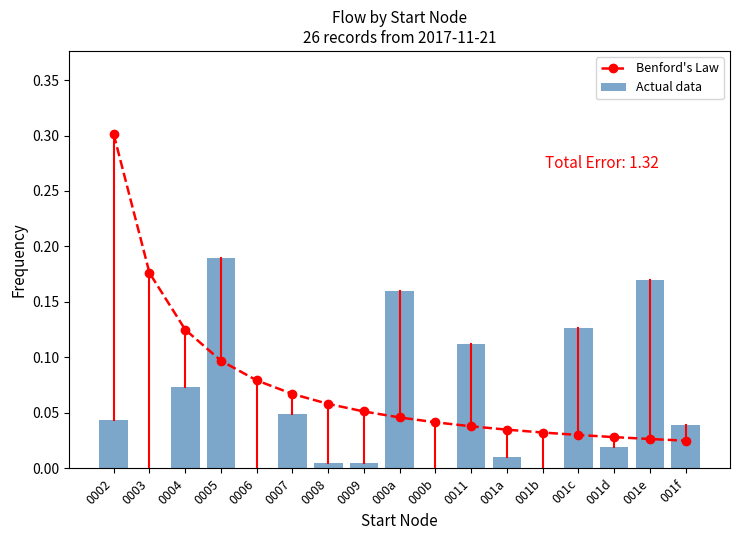

How many groups of bars are there?

17